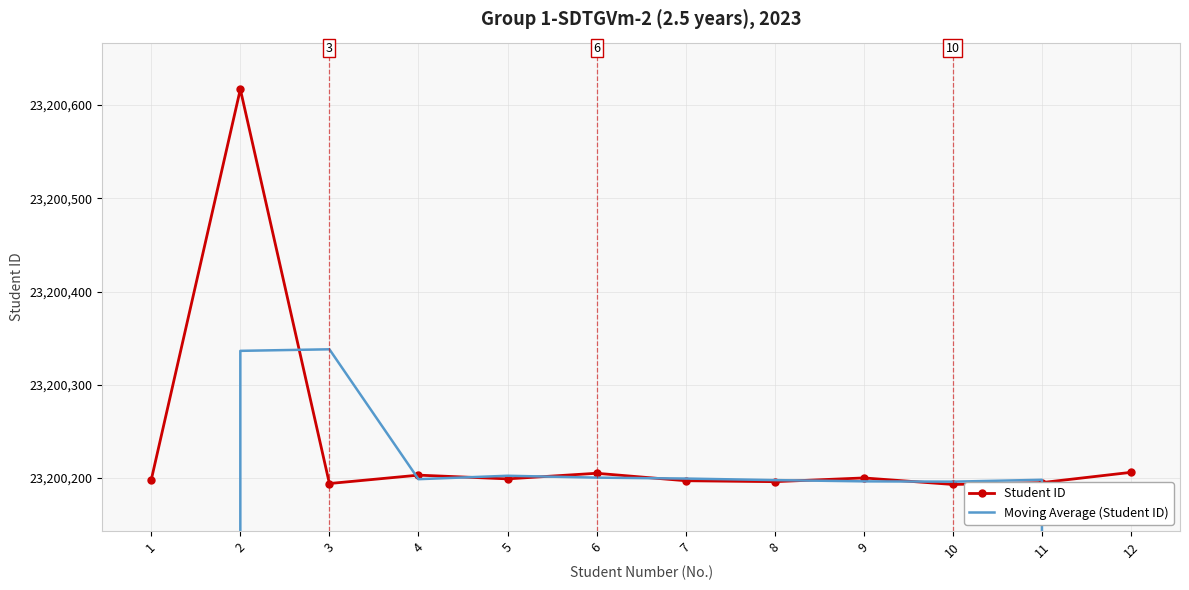

How many values in the Student ID series are below 23200199?

6